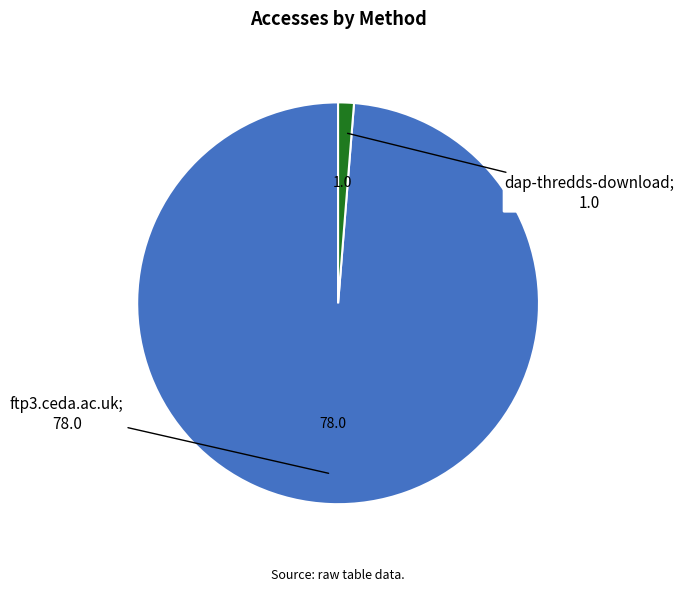

Is there any slice that represents more than half of the pie?

Yes